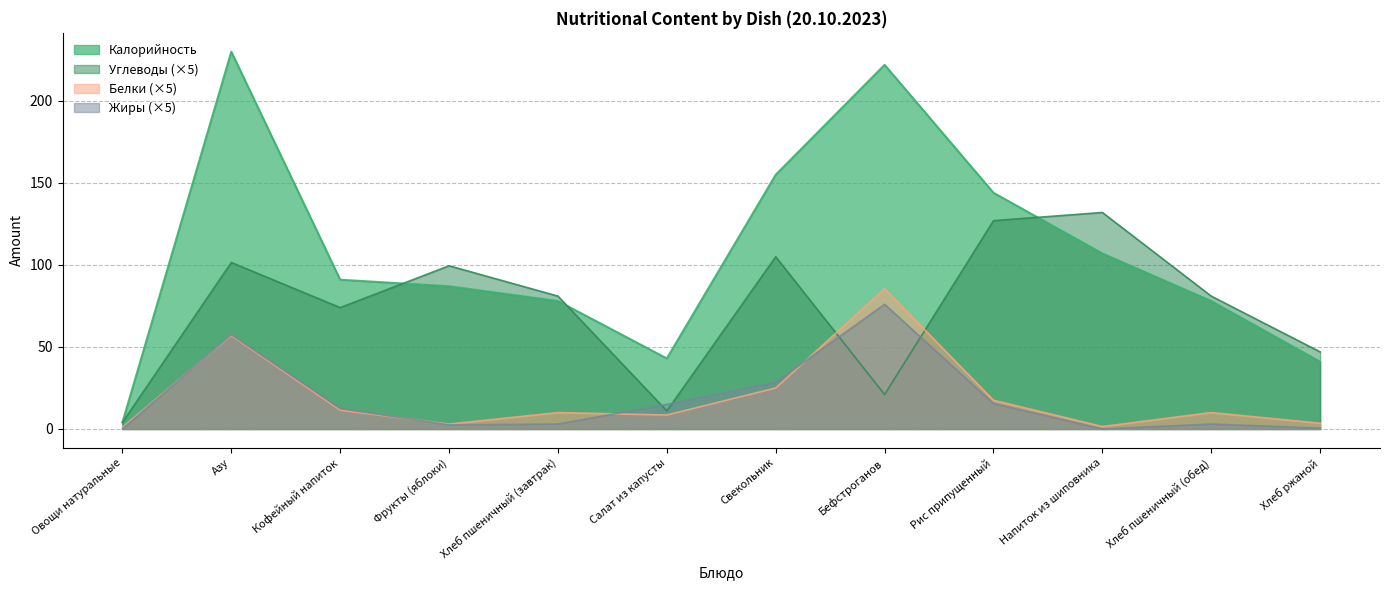

At which label is Жиры closest to 38?

Свекольник